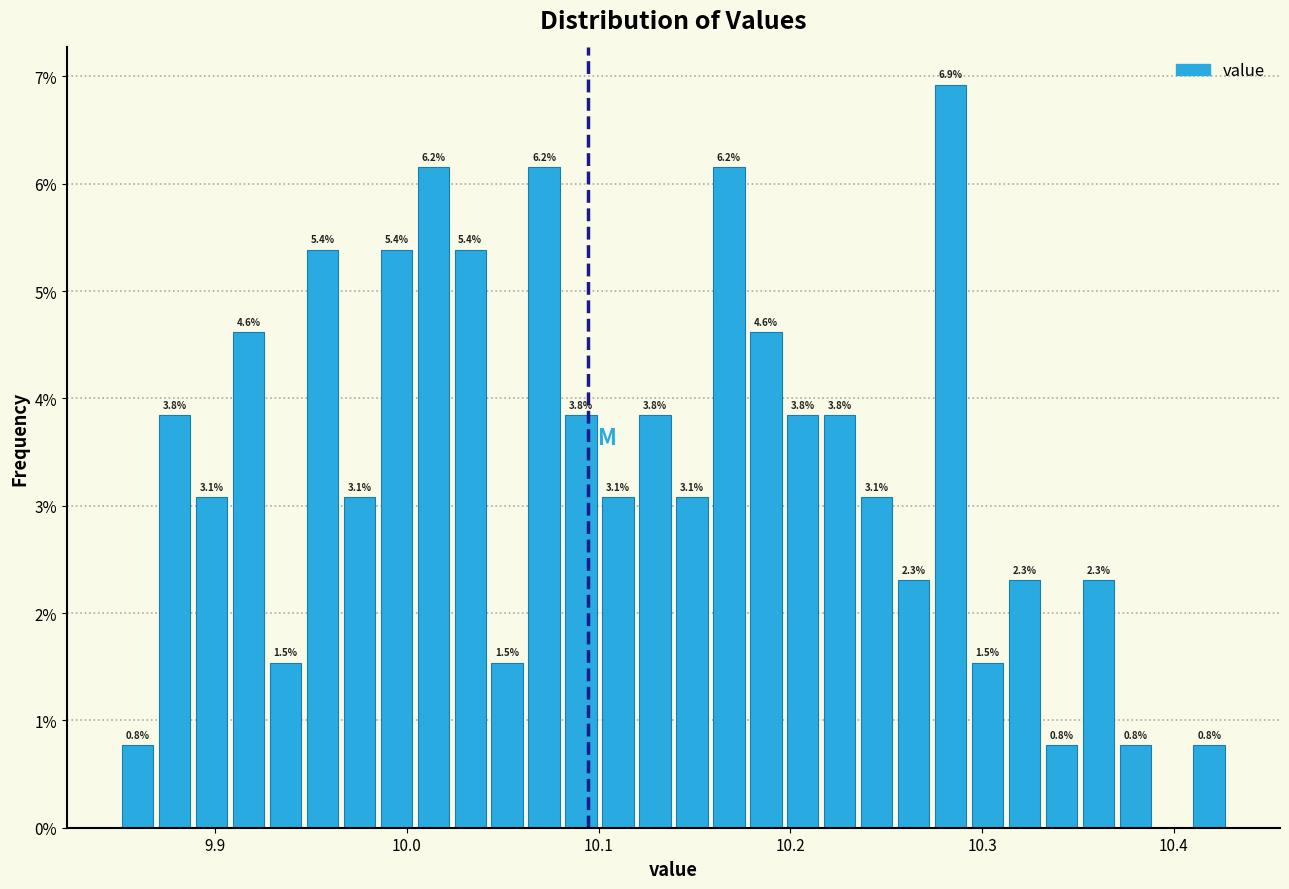

Read against the x-axis, roughly where is the centre of the tallest bar?

10.28